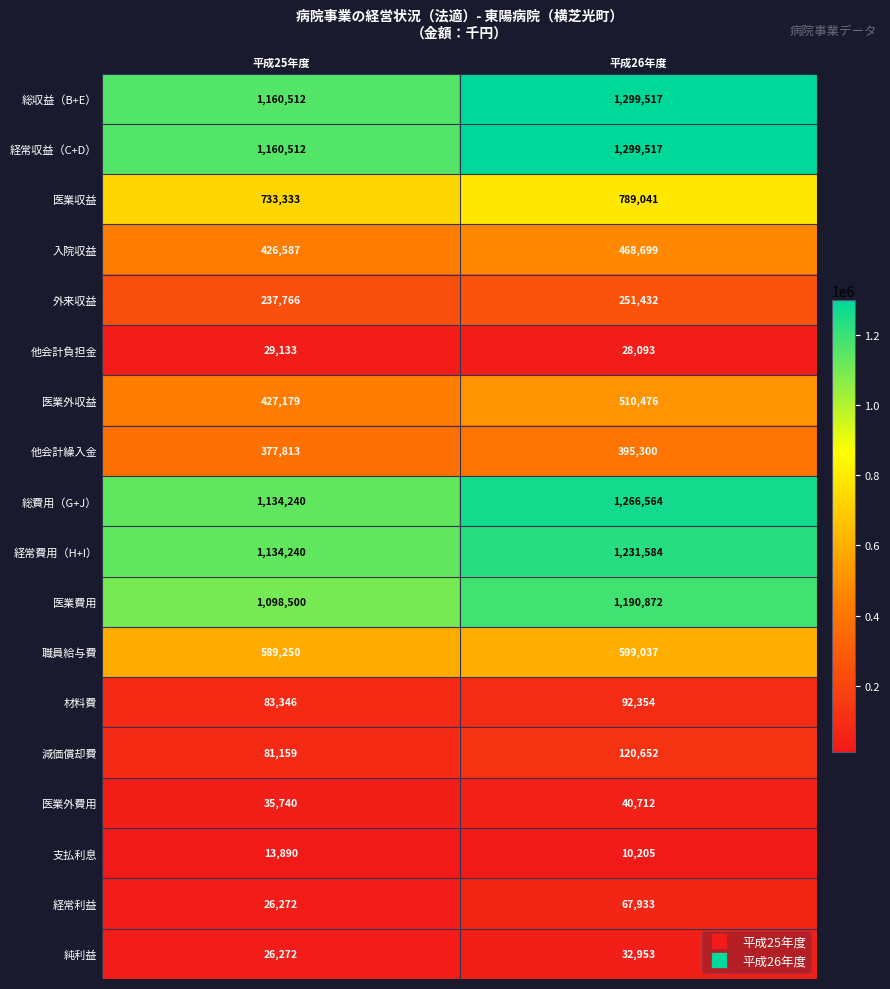

At which category does the chart reach its peak across all series?

平成26年度